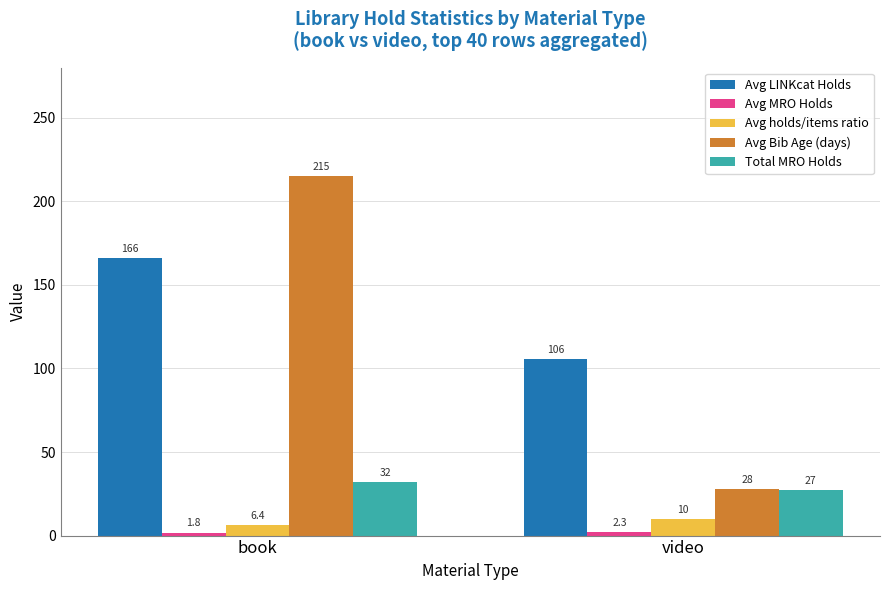

Which series has the largest total across all categories?

Avg LINKcat Holds